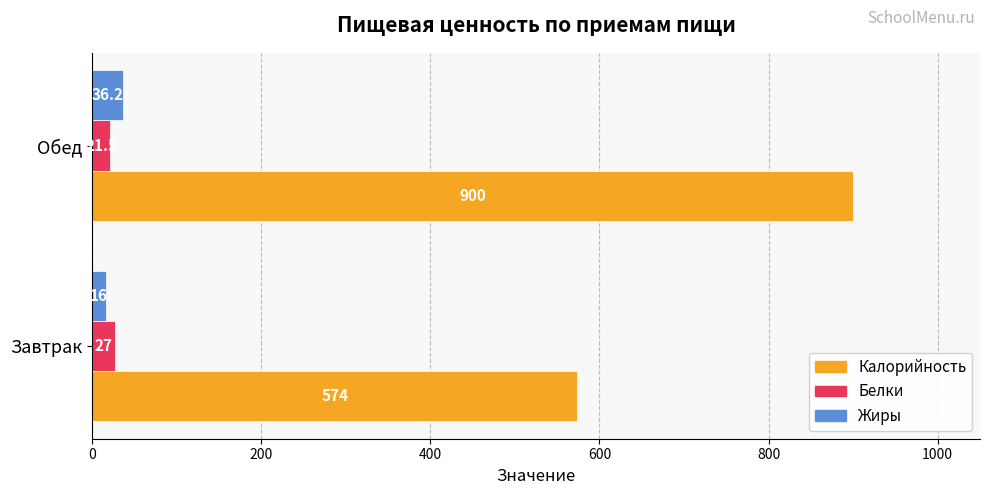

Which category has the highest value across all series?

Обед